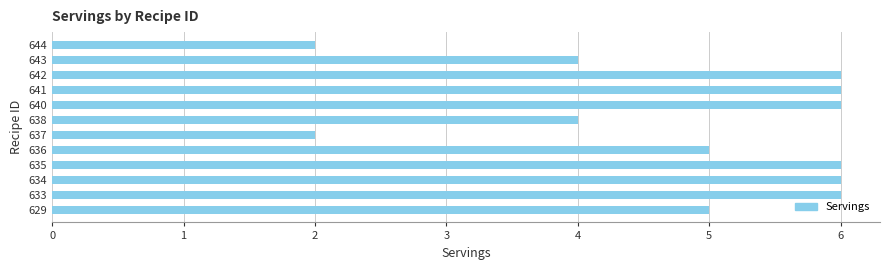

What is the ratio of the value at 644 to the value at 636?

0.4